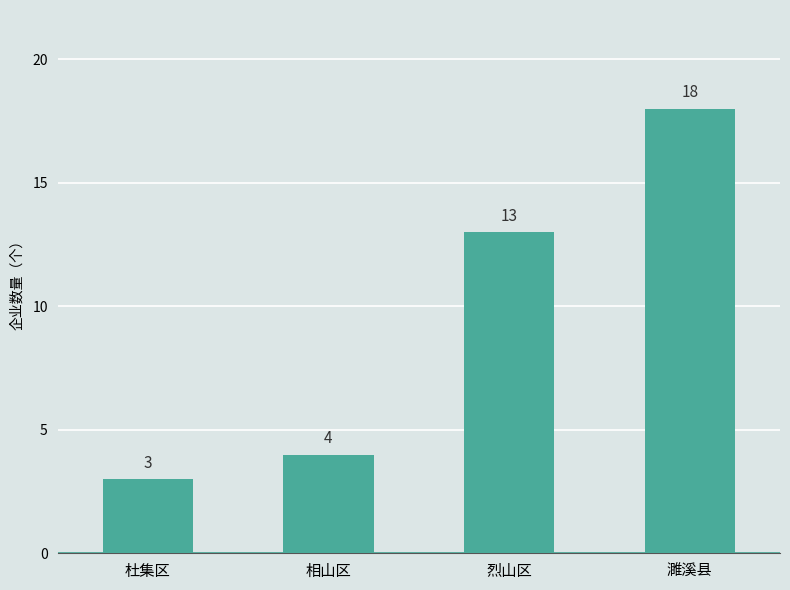

Which label corresponds to the smallest value in the chart?

杜集区